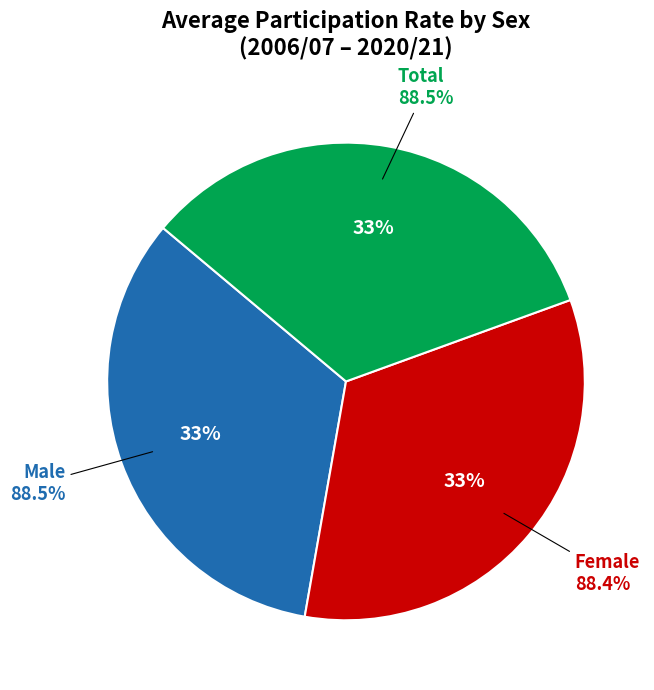

True or false: Male accounts for 21% of the total.

False